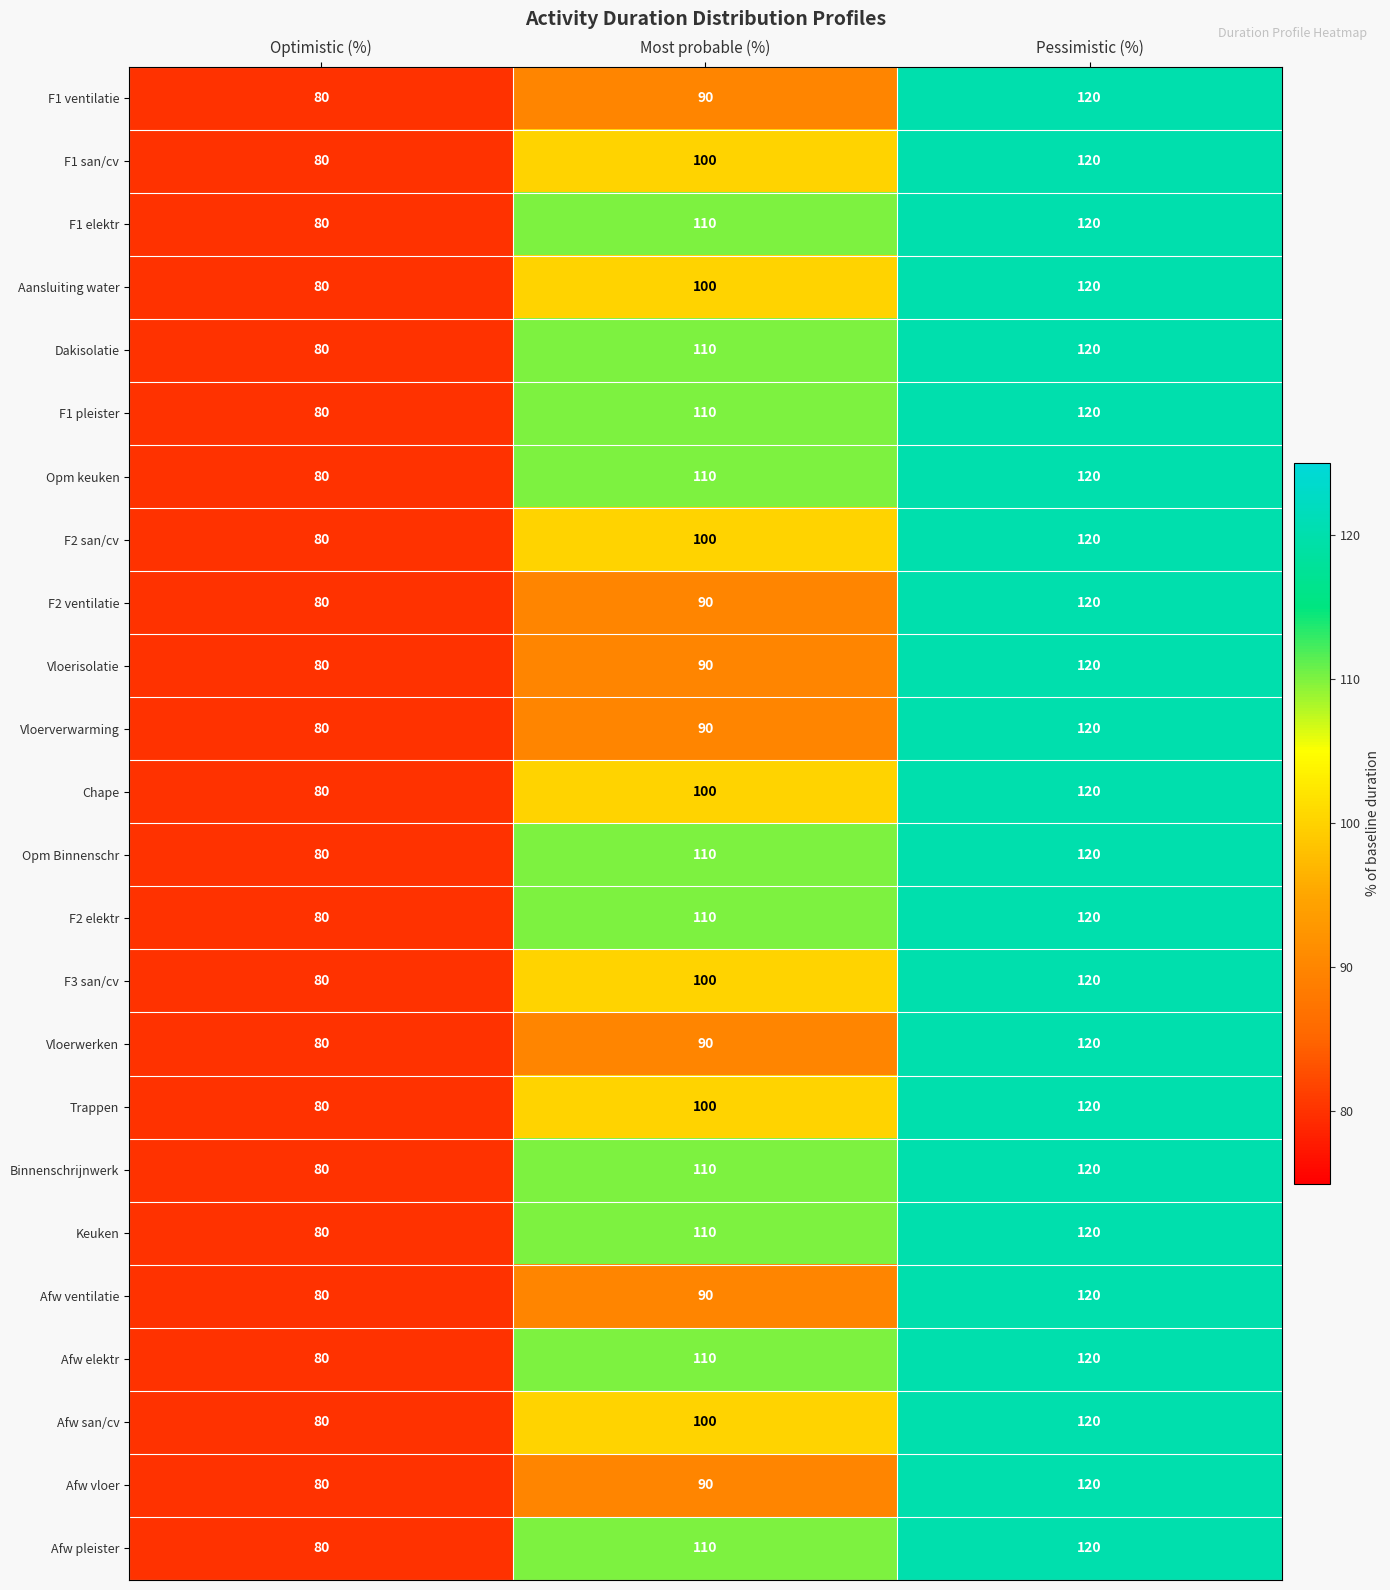

Is the value of F2 ventilatie at Optimistic (%) greater than the value of Afw ventilatie at Most probable (%)?

No